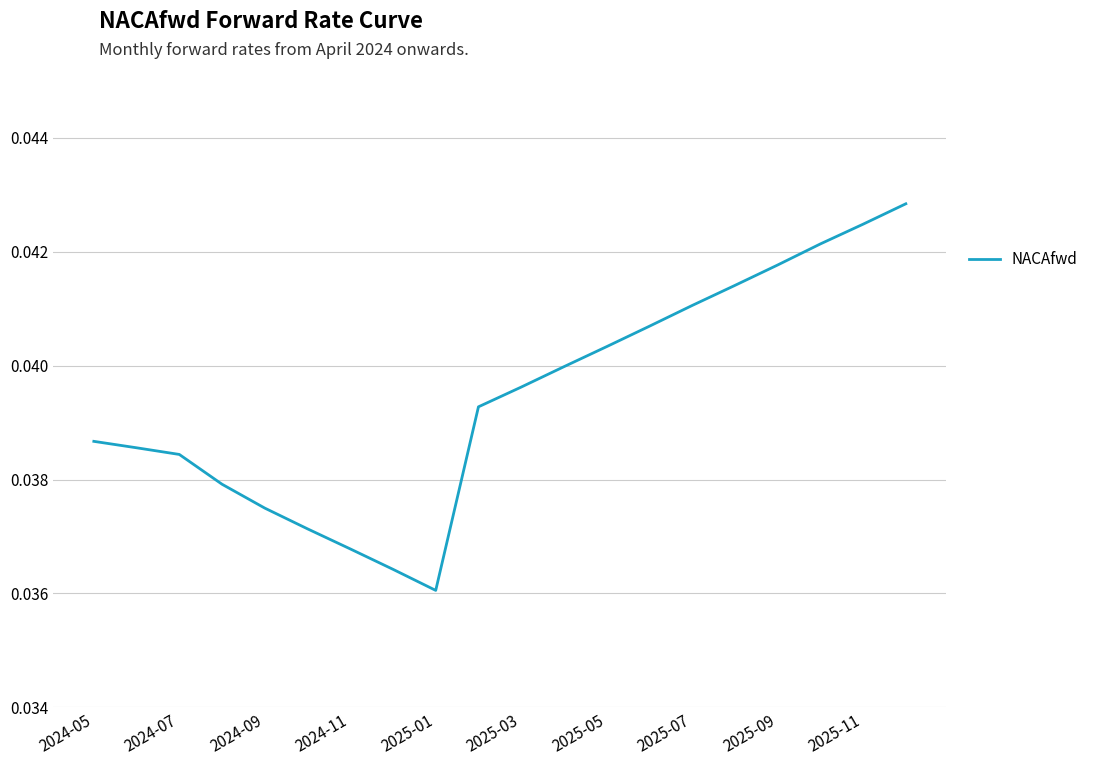

Does the chart have visible grid lines?

Yes